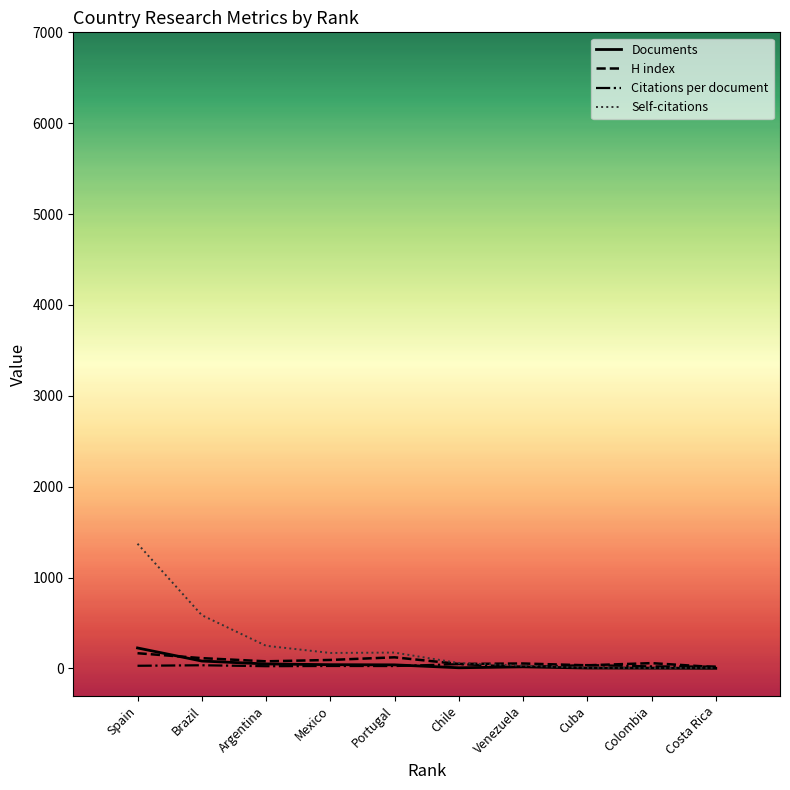

Which category has the highest value in the Self-citations series?

Spain